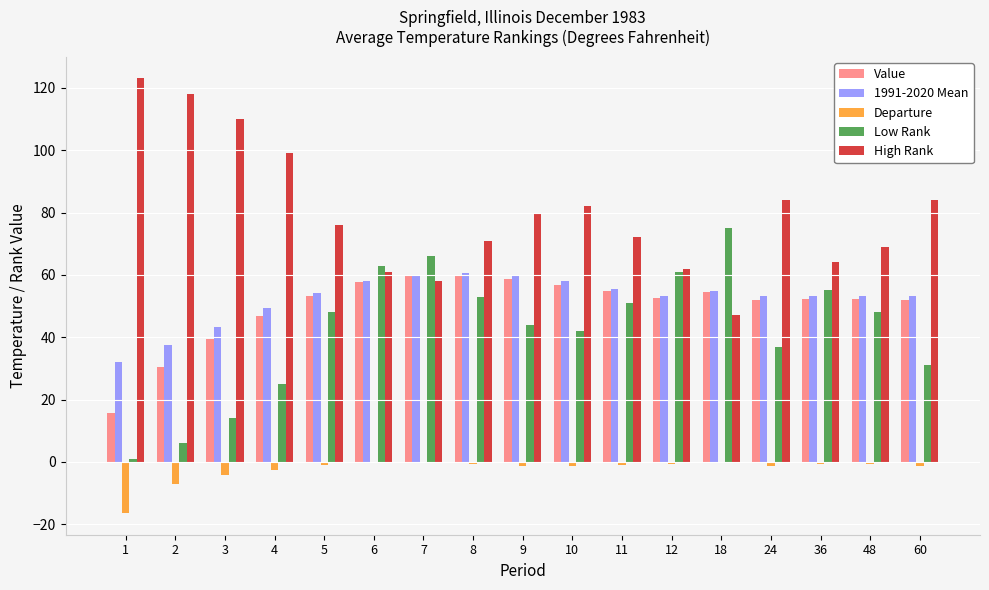

What is the greatest value displayed?

123.0